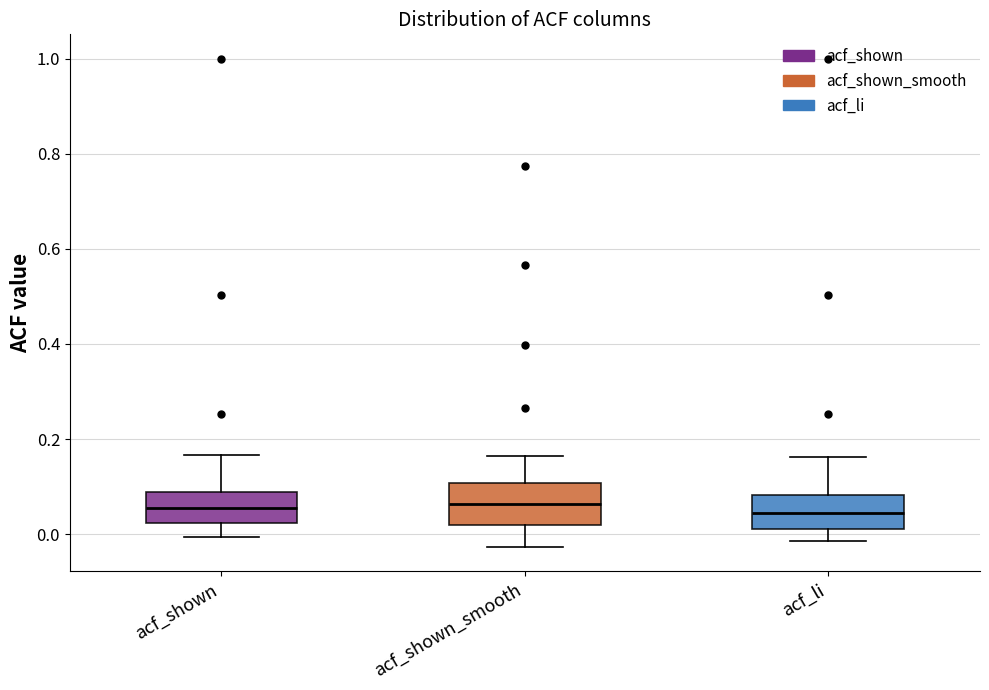

Where does the median line of the box for acf_li sit on the y-axis? The values are not printed on the chart, so give them approximately, as read against the axis.

0.04